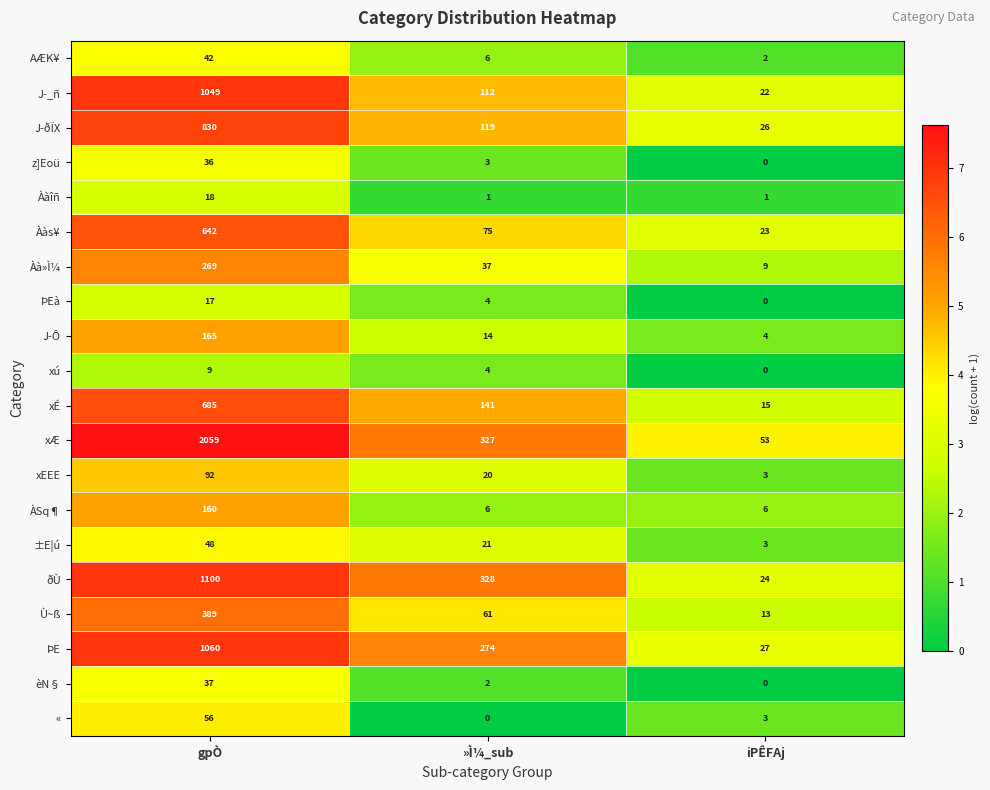

What is the difference between the highest and lowest values at iPÊFAj?

53